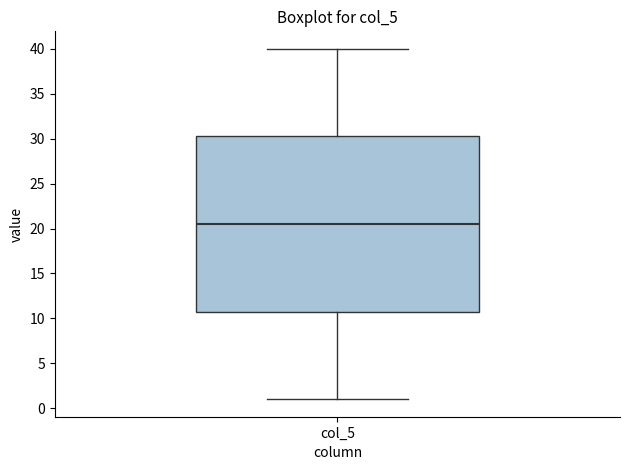

Where is the upper edge of the box for col_5 on the y-axis? The values are not printed on the chart, so give them approximately, as read against the axis.

30.5